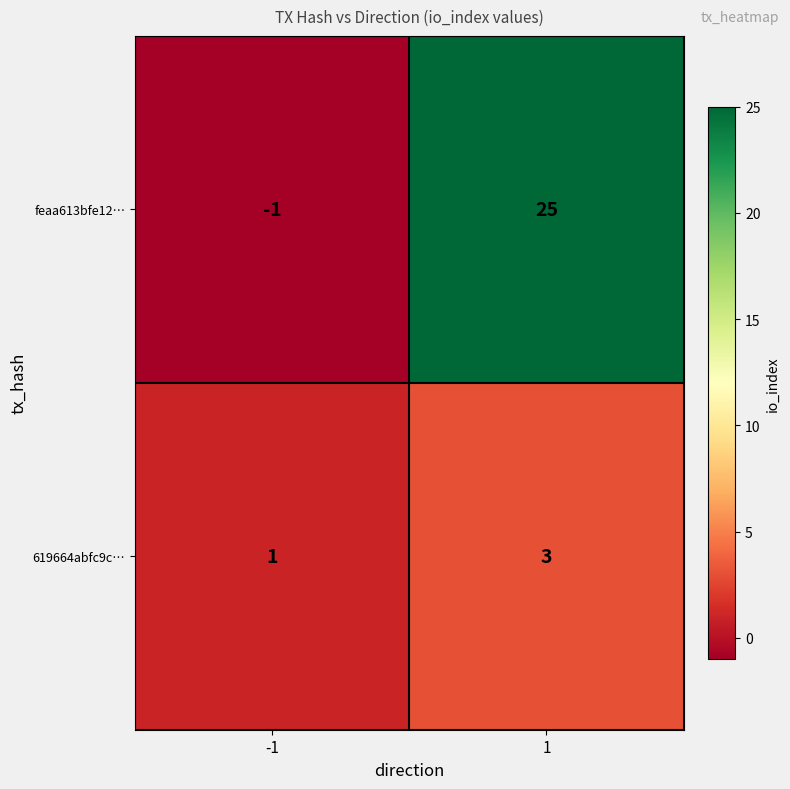

Rank the series by their average value, from lowest to highest.

619664abfc9c…, feaa613bfe12…